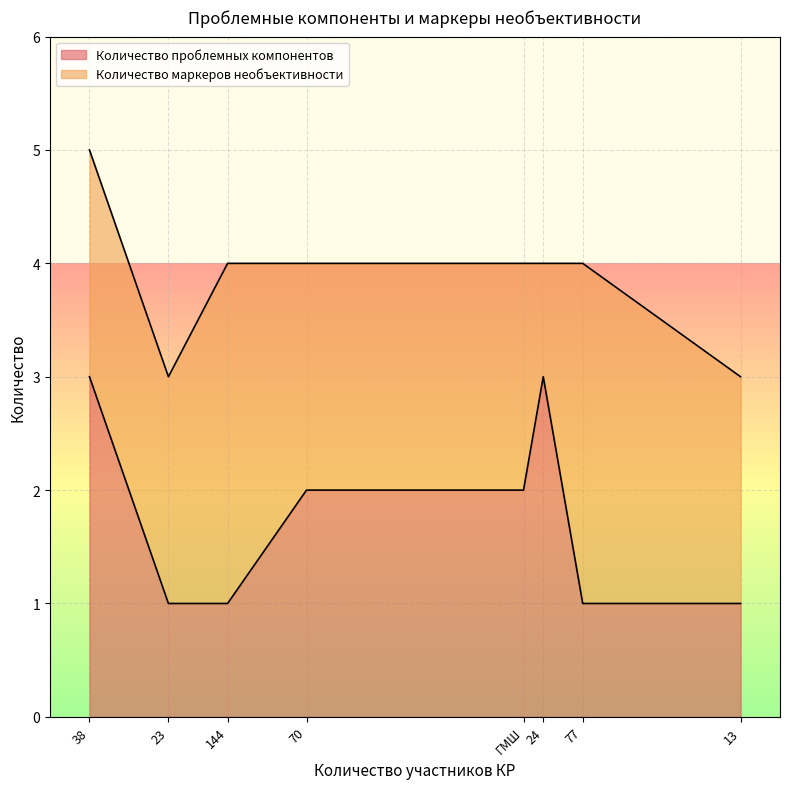

What is the total value across all series at 23?

3